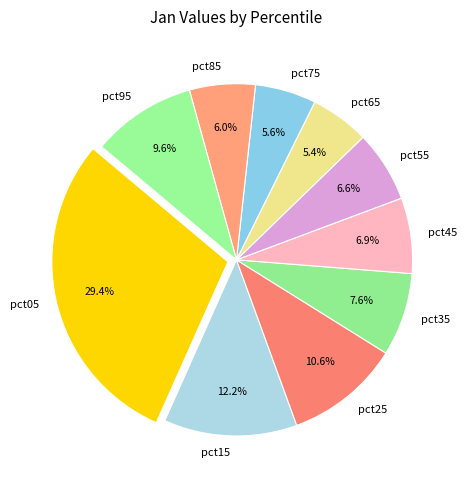

To the nearest percent, what percentage of the pie is pct55?

7%